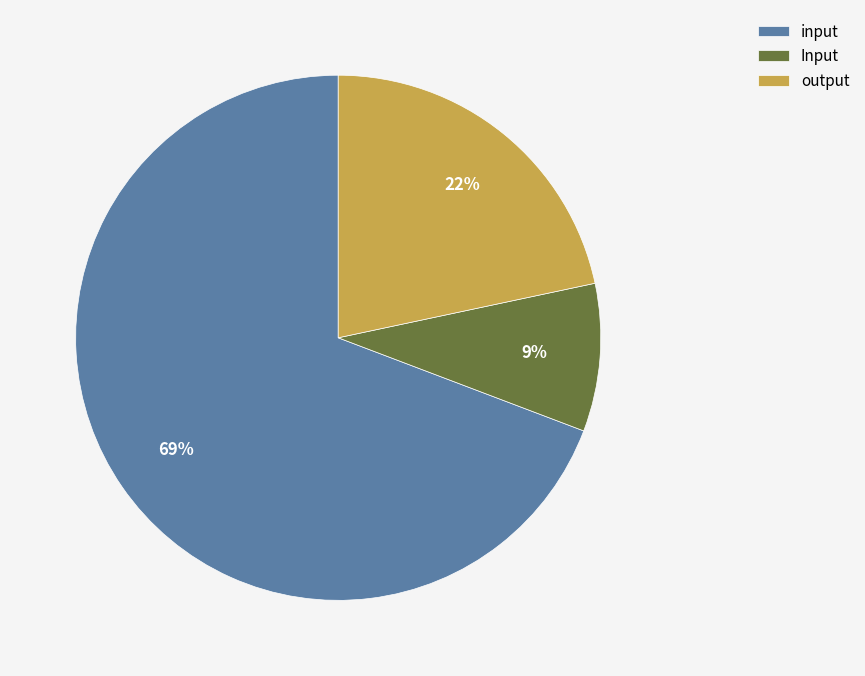

Which has a higher value, output or Input?

output